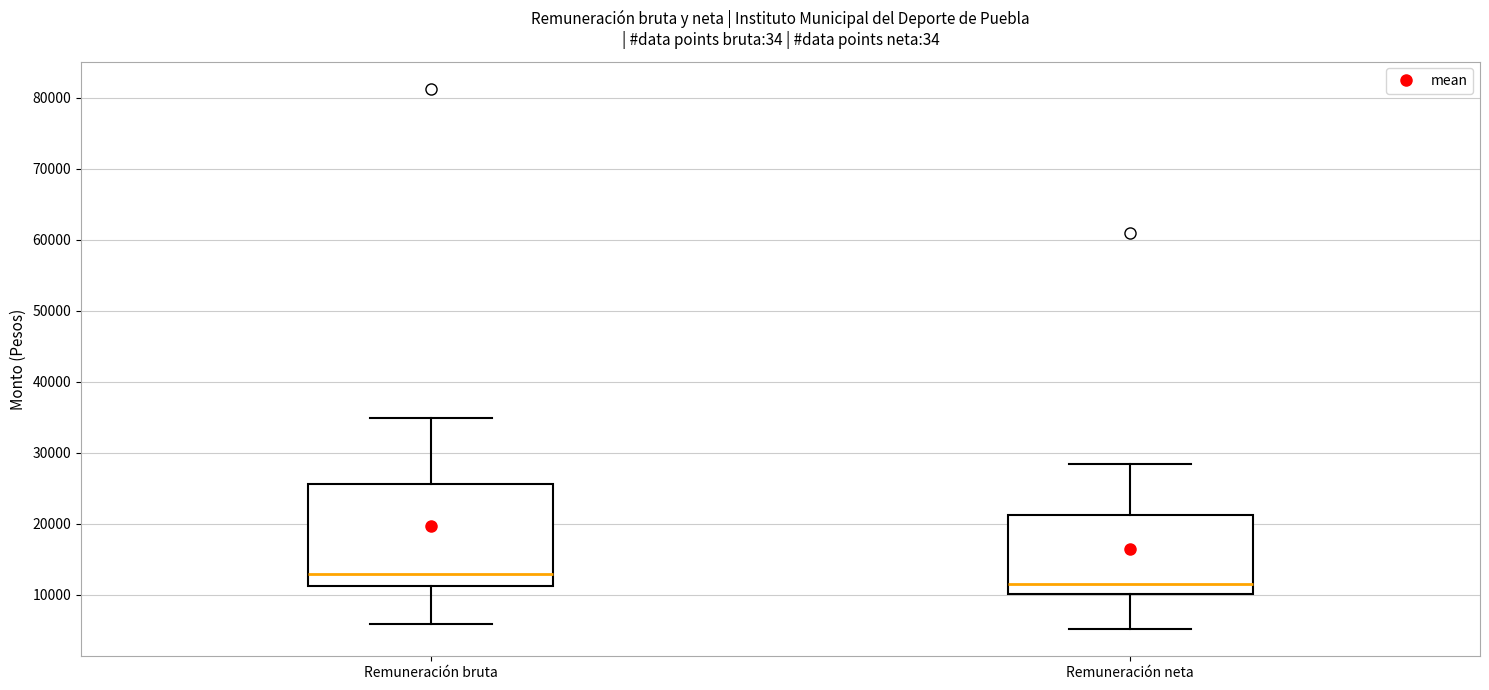

Where does the upper whisker of the box for Remuneración bruta end on the y-axis? The values are not printed on the chart, so give them approximately, as read against the axis.

35000